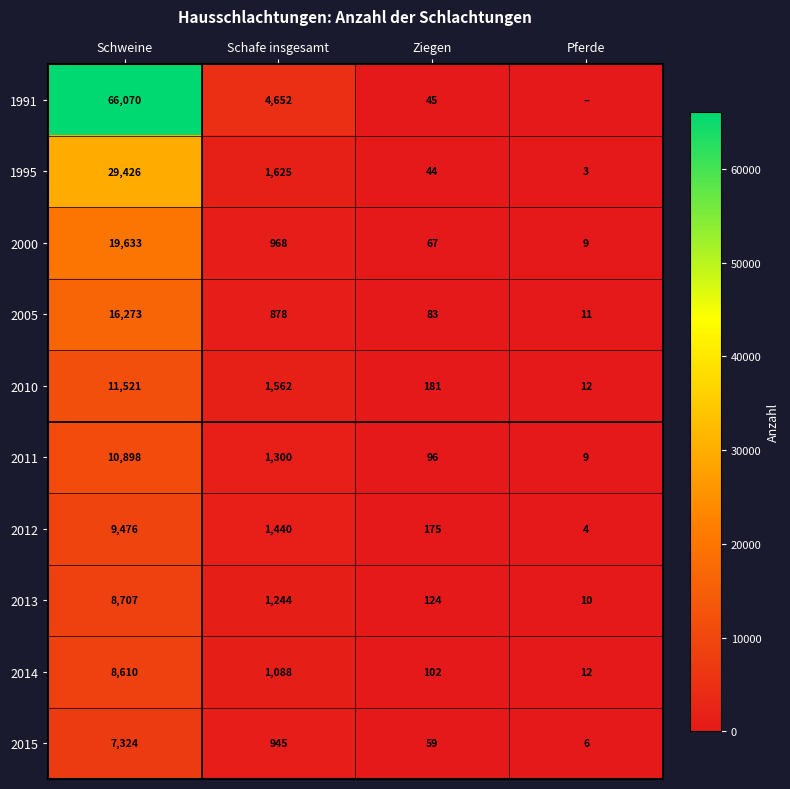

At which category is the sum across all series the highest?

Schweine